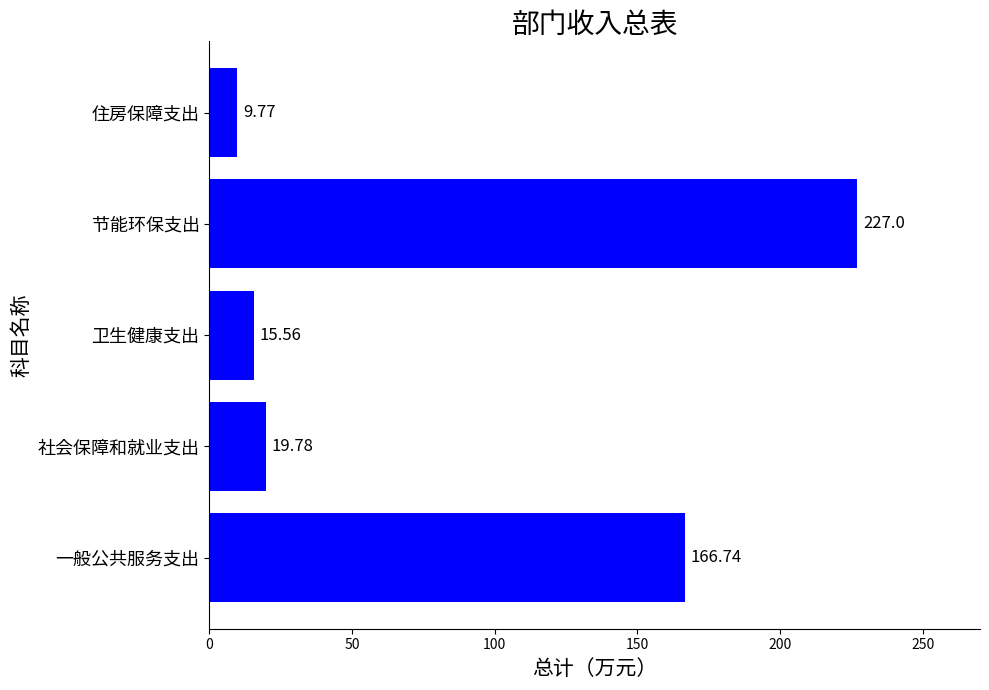

What is the average value?

87.8